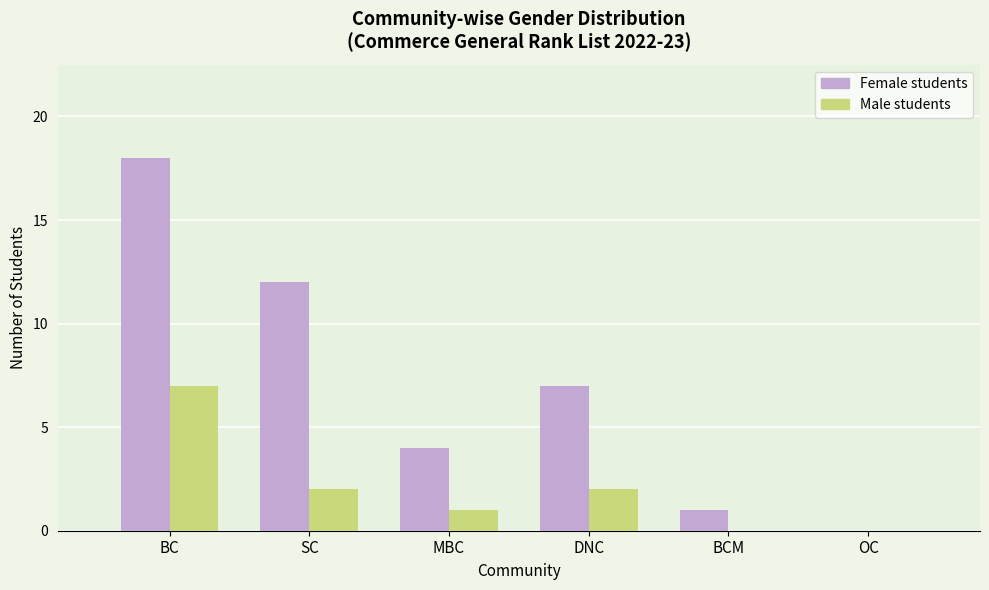

What is the maximum value shown in the chart?

18